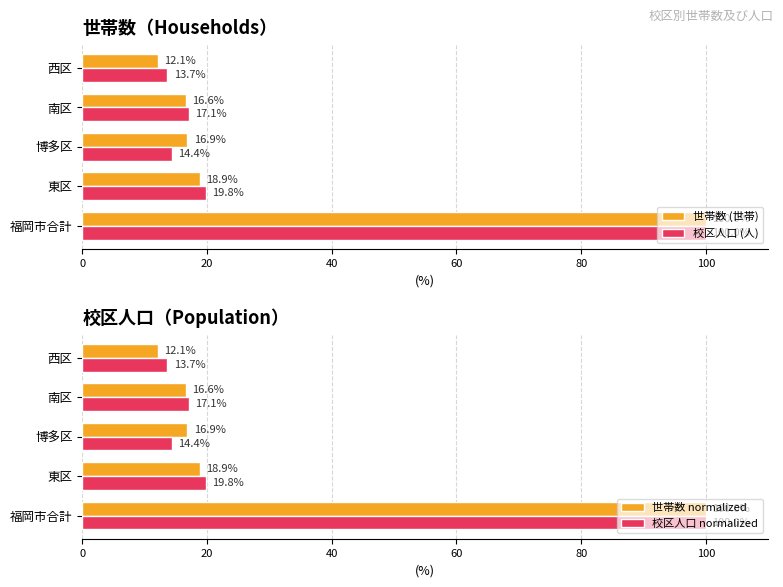

What value does the 校区人口 (人) series have at 南区?

17.1